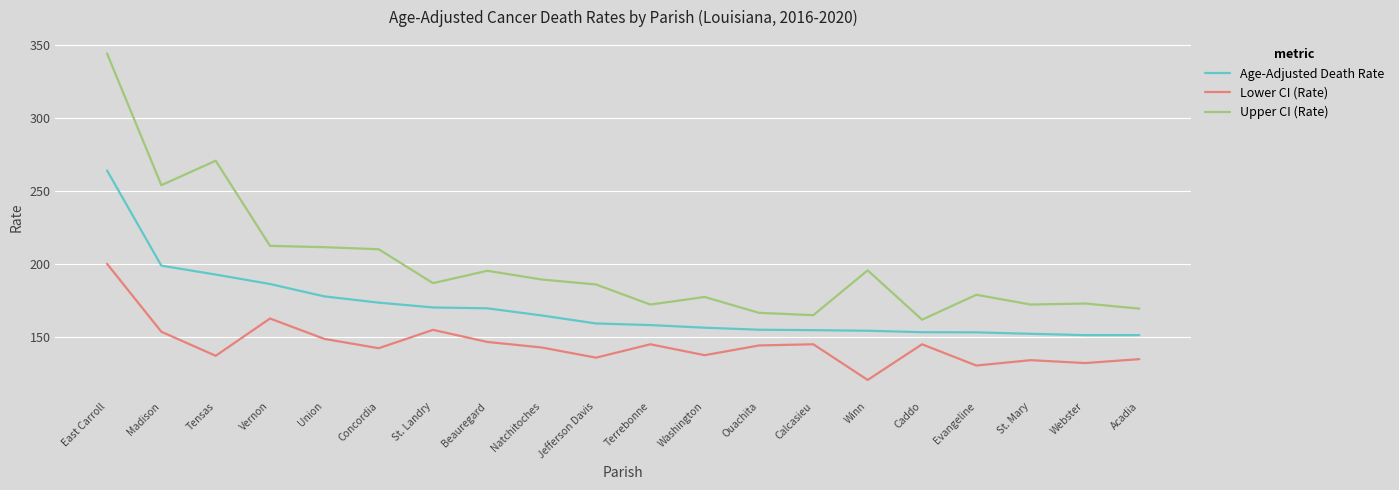

Read the Lower CI (Rate) value at Terrebonne.

144.7